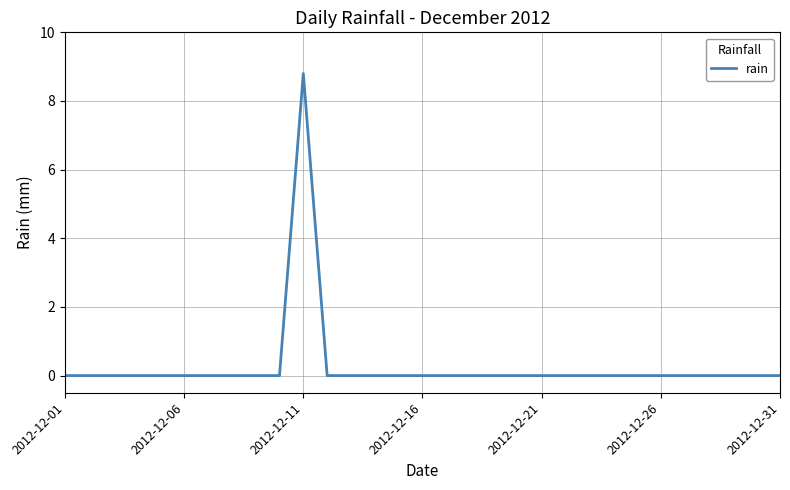

What is the greatest value displayed?

8.8